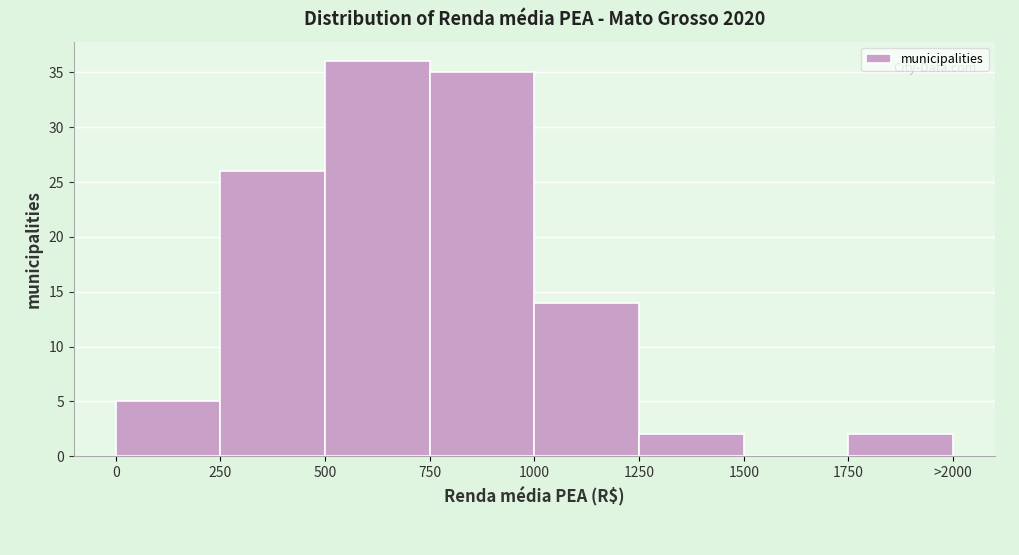

Reading left to right, extract all data points from this chart.

0=5	250=26	500=36	750=35	1000=14	1250=2	1500=0	1750=2